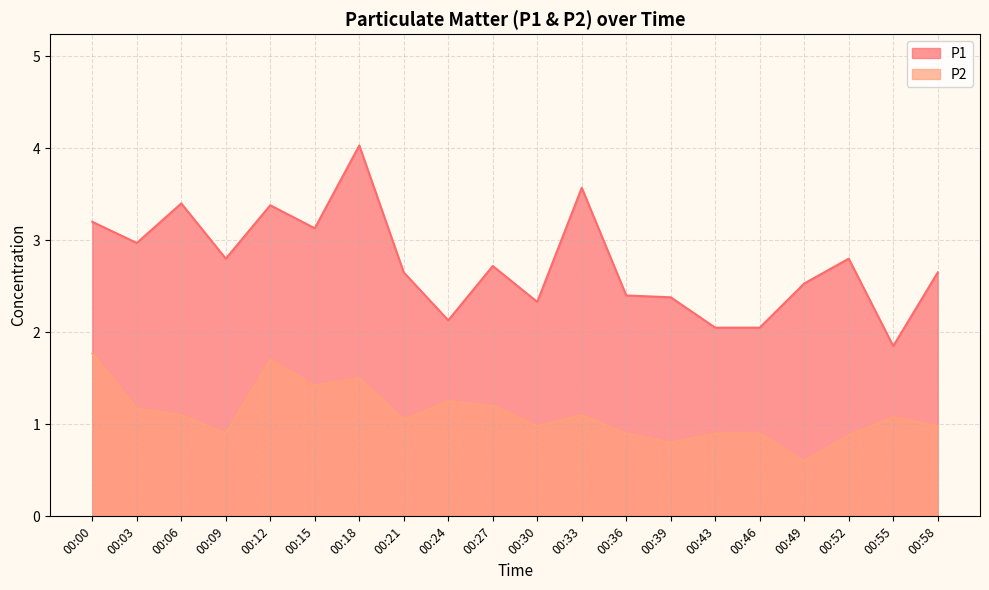

What is the difference between the maximum and minimum values in the P2 series?

1.2